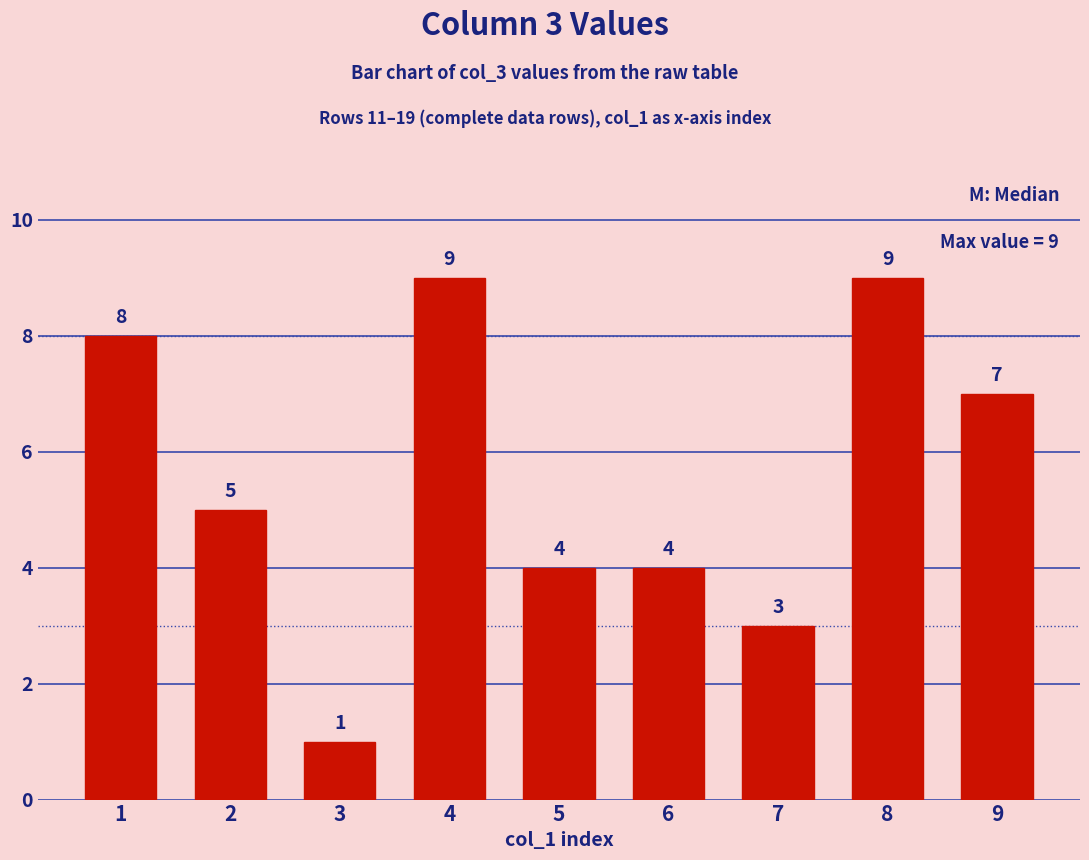

What is the value of the 7th bar from the left?

3